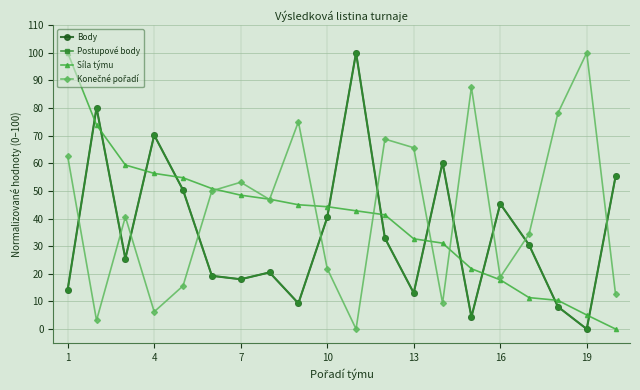

Reading left to right, transcribe all the data shown in this chart.

Body: 14.3	80.1	25.5	70.2	50.3	19.3	18.0	20.5	9.3	40.4	100.0	32.9	13.0	60.2	4.3	45.3	30.4	8.1	0.0	55.3
Postupové body: 14.3	80.1	25.5	70.2	50.3	19.3	18.0	20.5	9.3	40.4	100.0	32.9	13.0	60.2	4.3	45.3	30.4	8.1	0.0	55.3
Síla týmu: 100.0	73.8	59.4	56.3	54.8	50.8	48.5	47.0	45.0	44.3	42.8	41.3	32.7	31.1	21.8	17.8	11.4	10.4	5.1	0.0
Konečné pořadí: 62.5	3.1	40.6	6.2	15.6	50.0	53.1	46.9	75.0	21.9	0.0	68.8	65.6	9.4	87.5	18.8	34.4	78.1	100.0	12.5